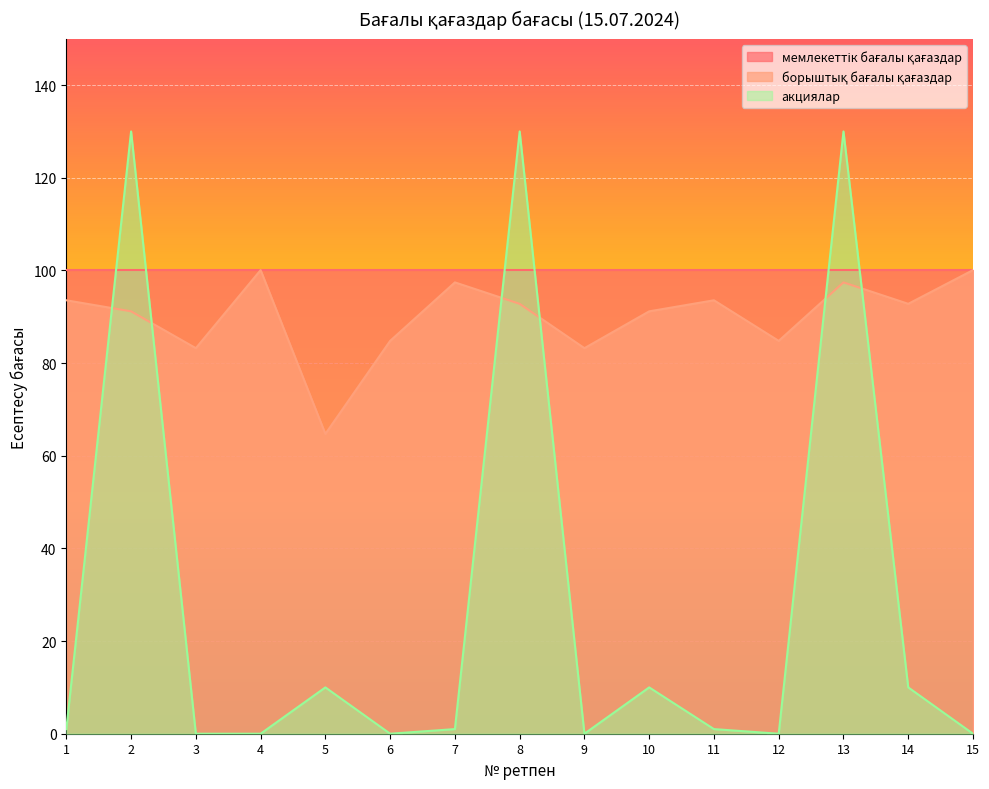

Which series has the largest total across all categories?

борыштық бағалы қағаздар